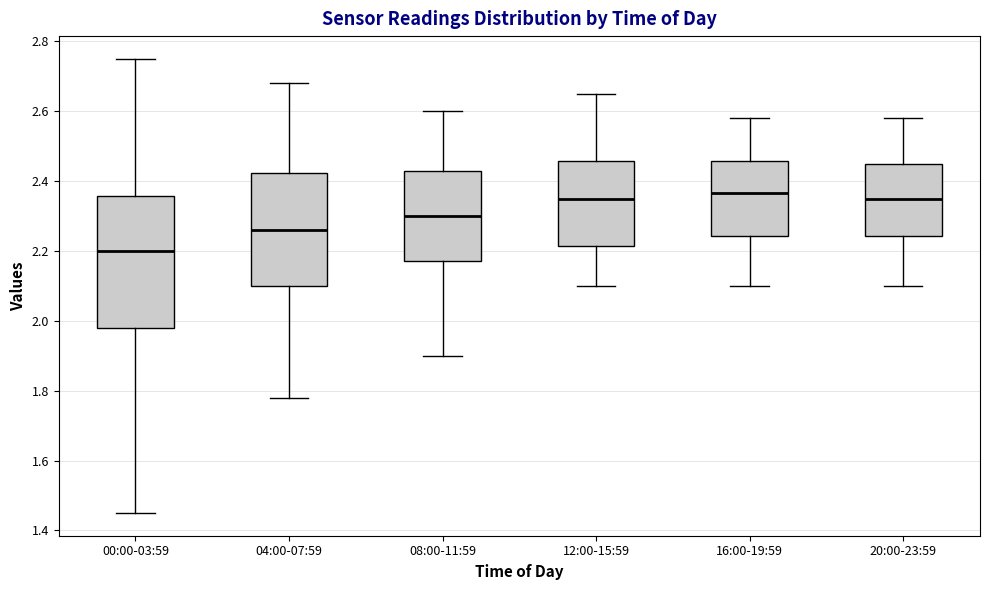

Where does the median line of the box for 00:00-03:59 sit on the y-axis? The values are not printed on the chart, so give them approximately, as read against the axis.

2.20